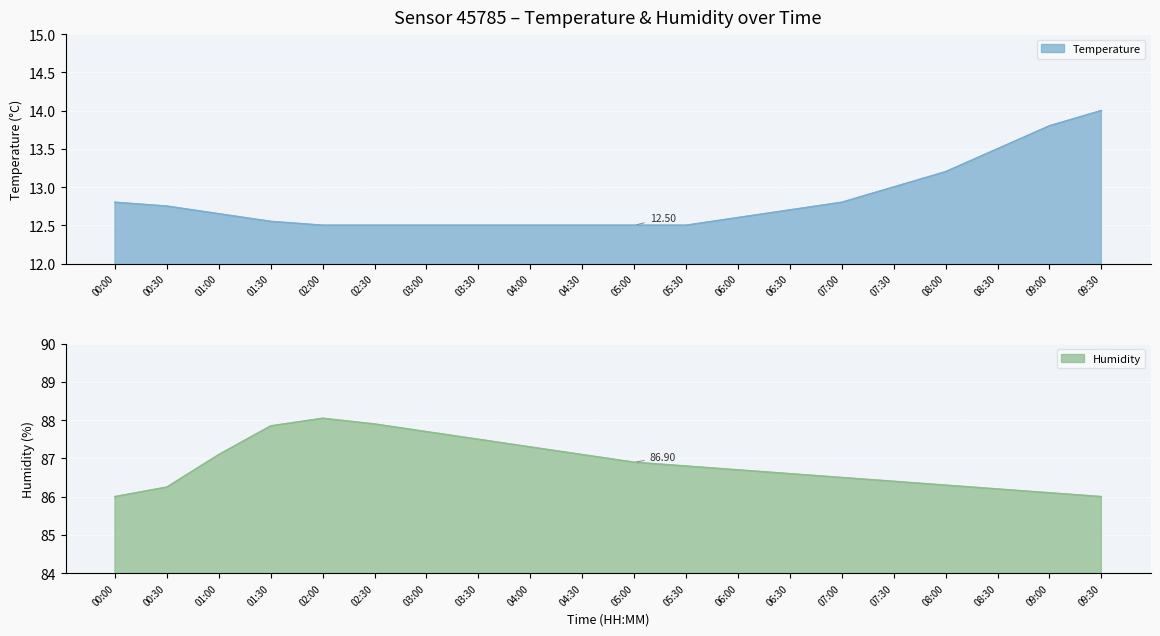

Which category has the lowest value in the Humidity series?

00:00